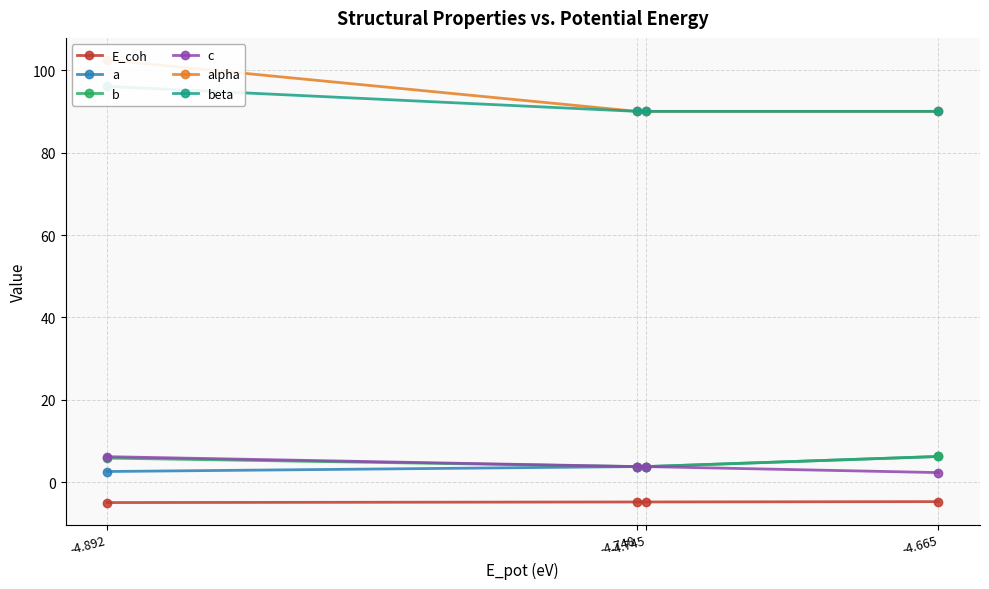

True or false: c has a value of 5.3 at -4.748.

False